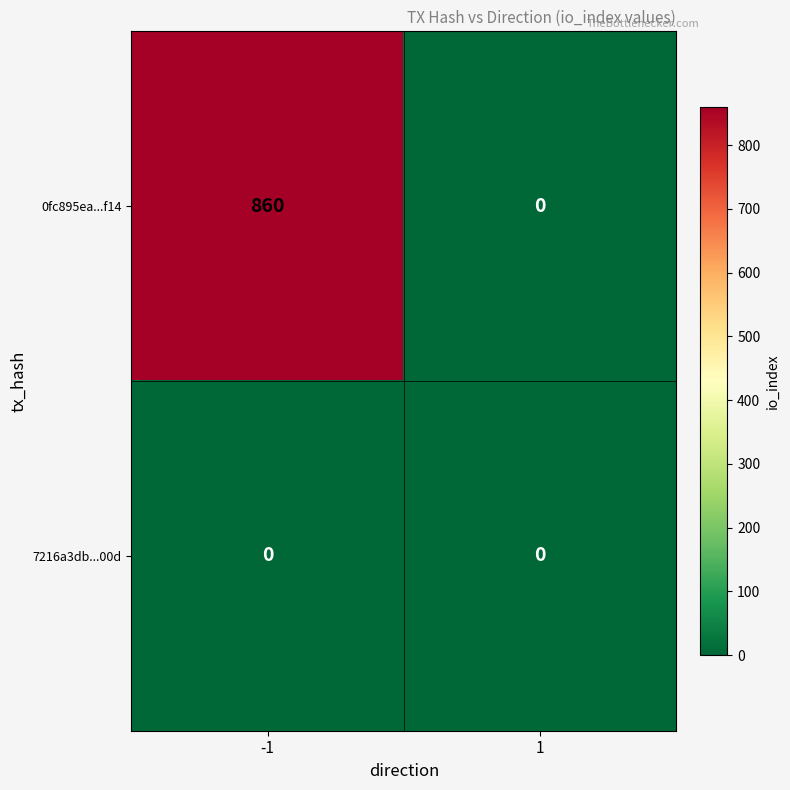

Between -1 and 1, which series saw the biggest shift?

0fc895ea...f14